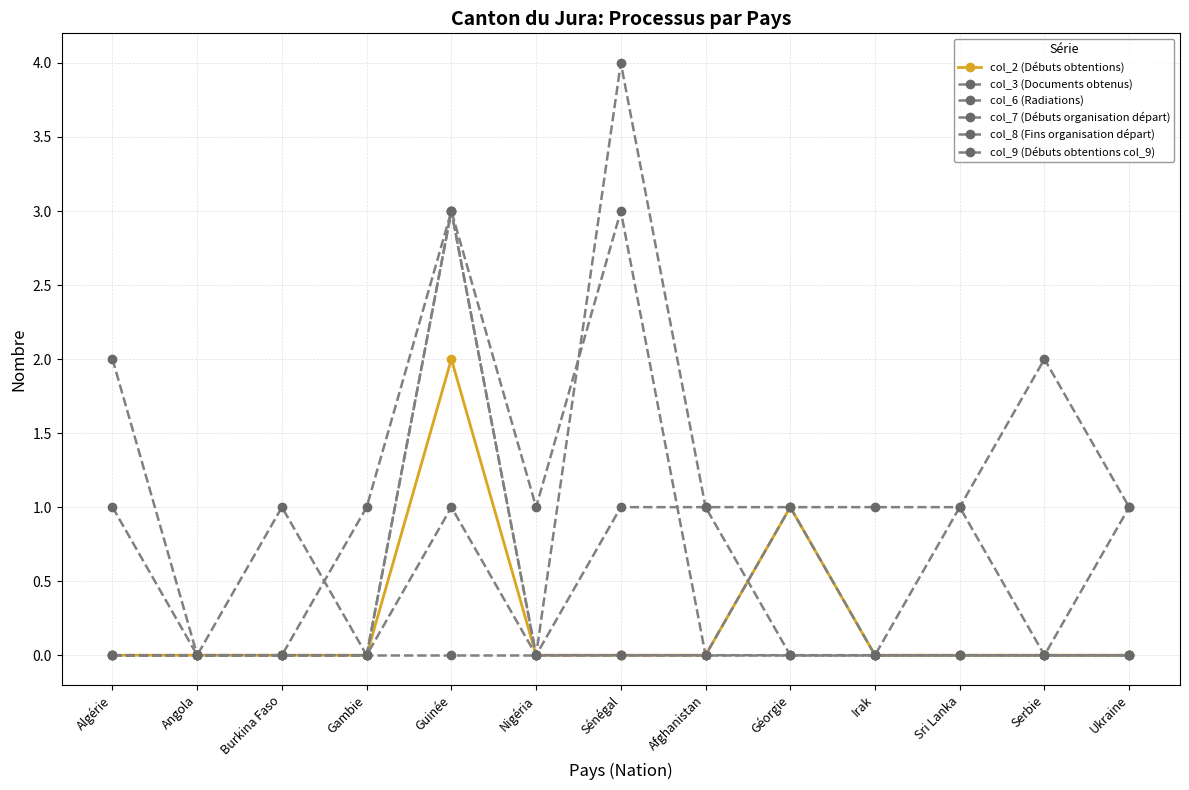

How many categories are shown in the chart?

13